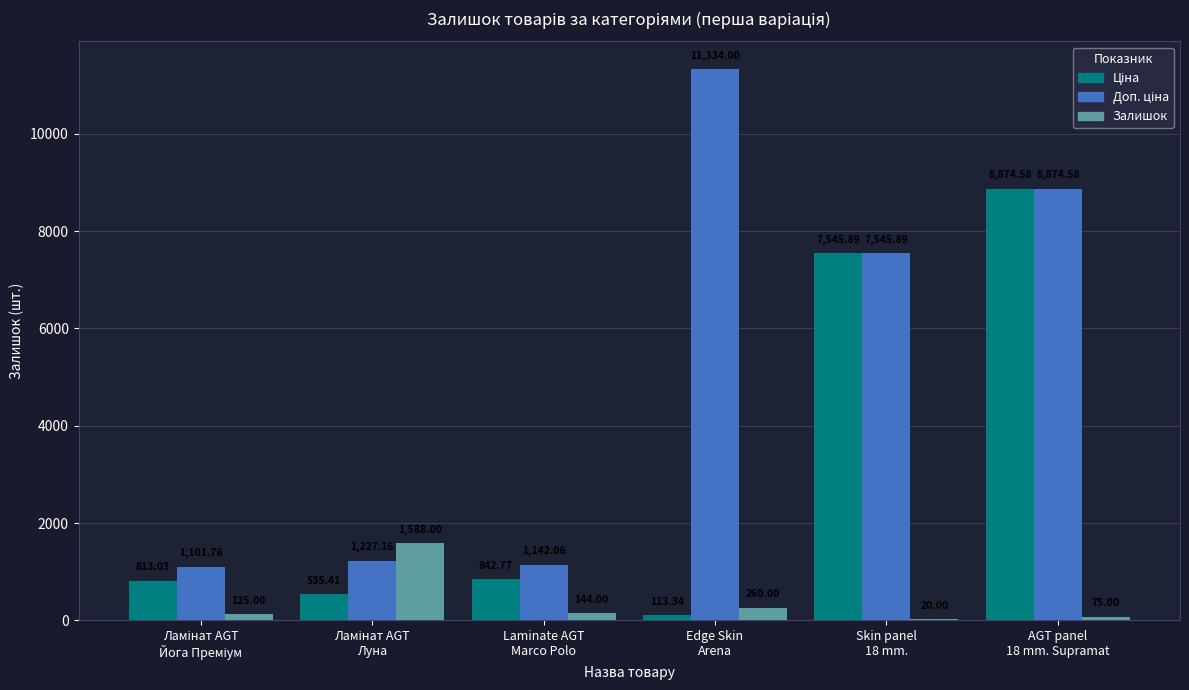

Count the number of categories in the chart.

6